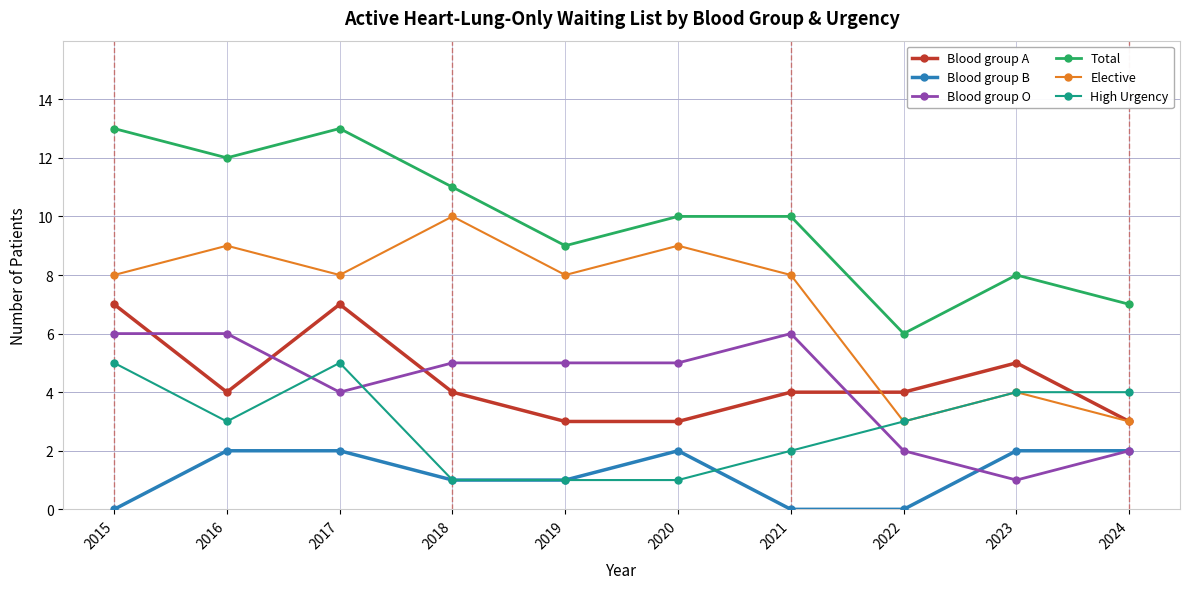

Where is the first local maximum for Blood group A?

2017